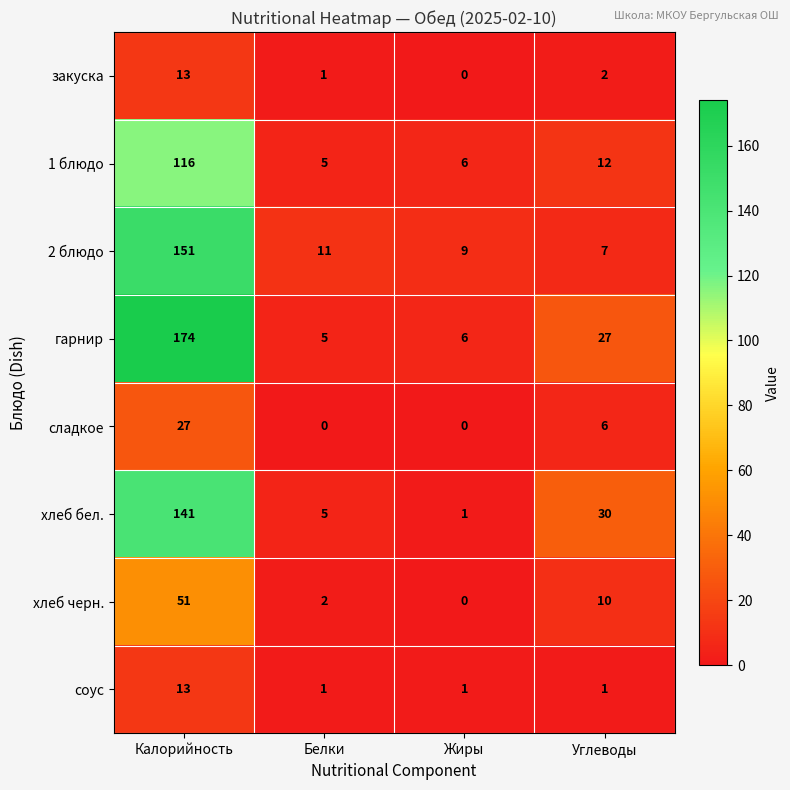

List the labels in order of закуска value, smallest first.

Жиры, Белки, Углеводы, Калорийность